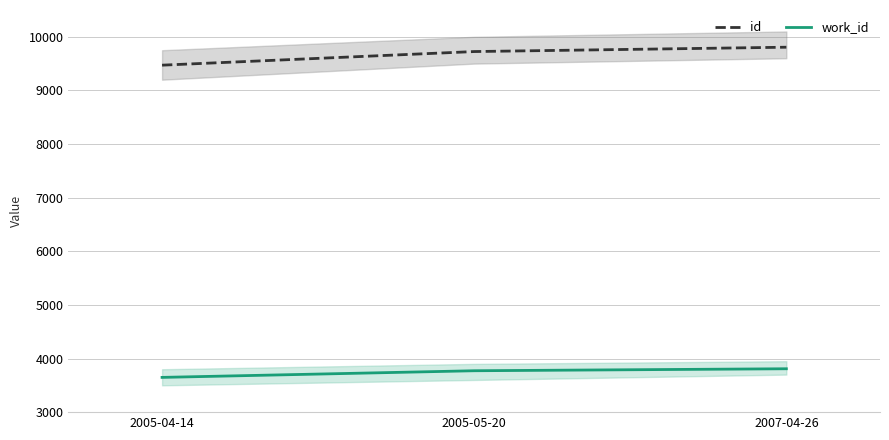

List the labels in order of work_id value, largest first.

2007-04-26, 2005-05-20, 2005-04-14